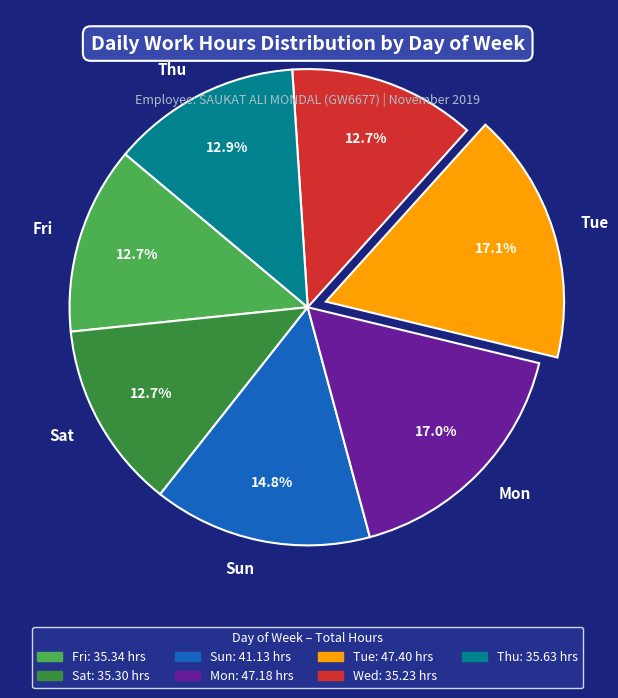

What is the total percentage of Wed and Tue?

29.8%